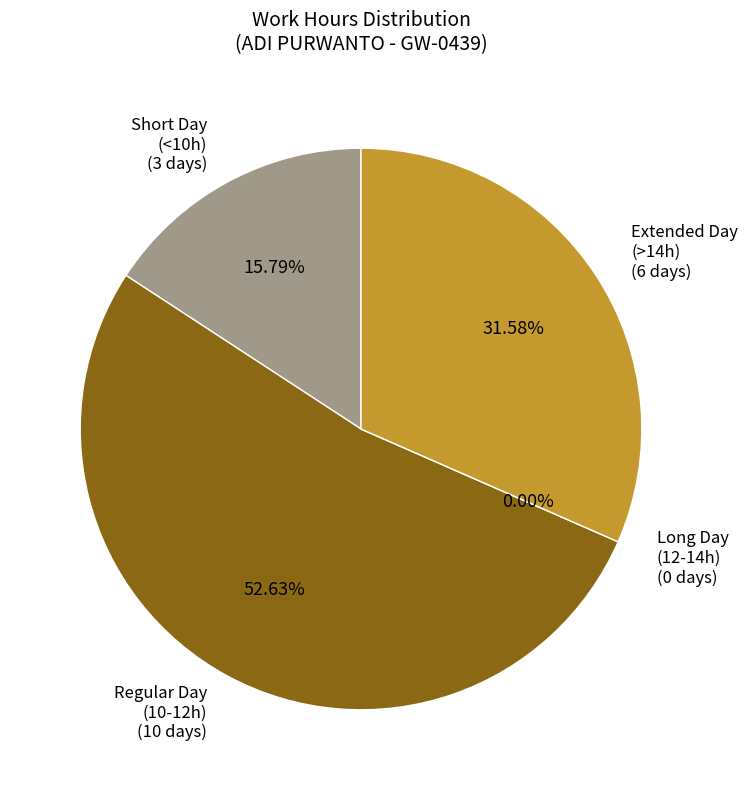

Is Sun 30 the majority of the pie?

No